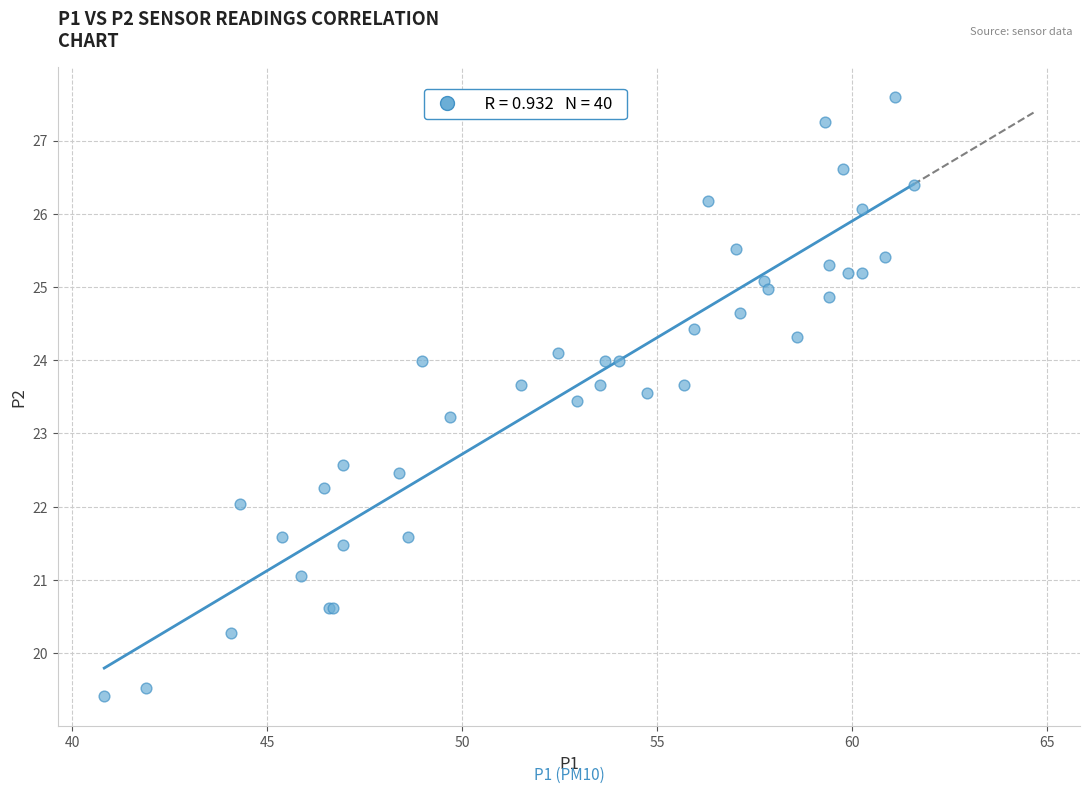

What Y value in the scatter plot is closest to 23?

23.2